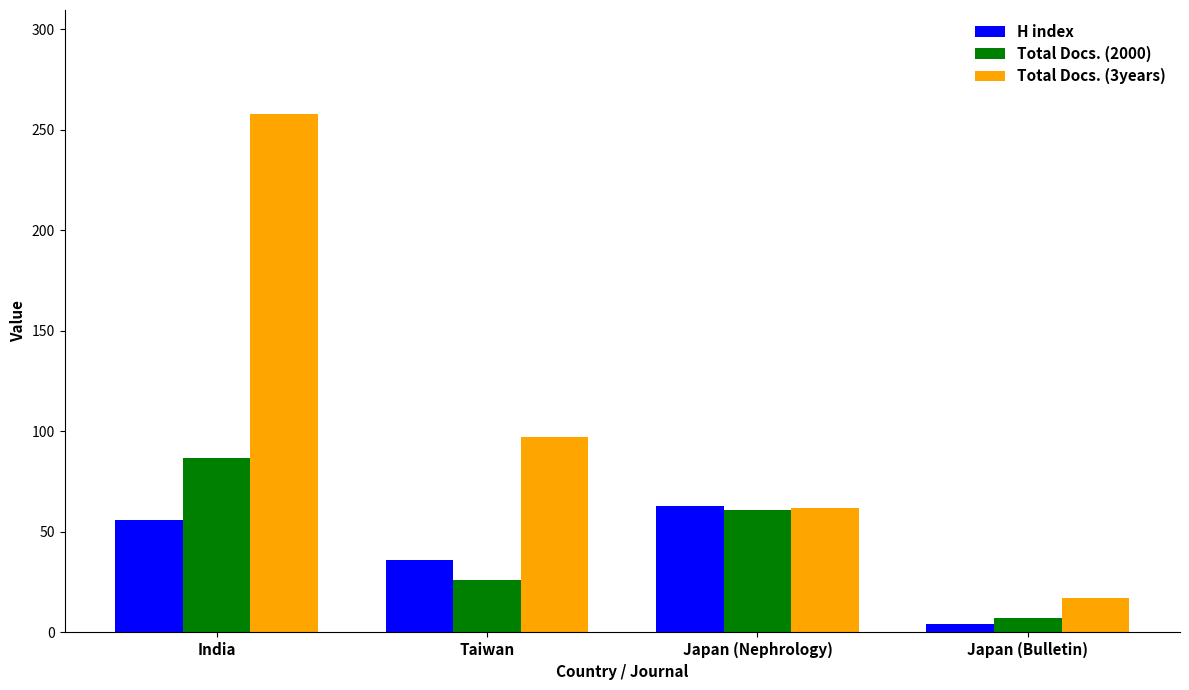

What is the label of the 3rd bar from the left?

Japan (Nephrology)